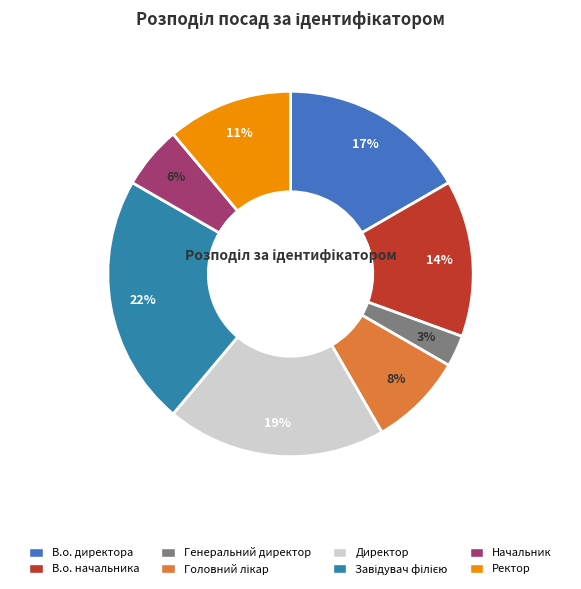

Between Ректор and В.о. начальника, which is larger?

В.о. начальника